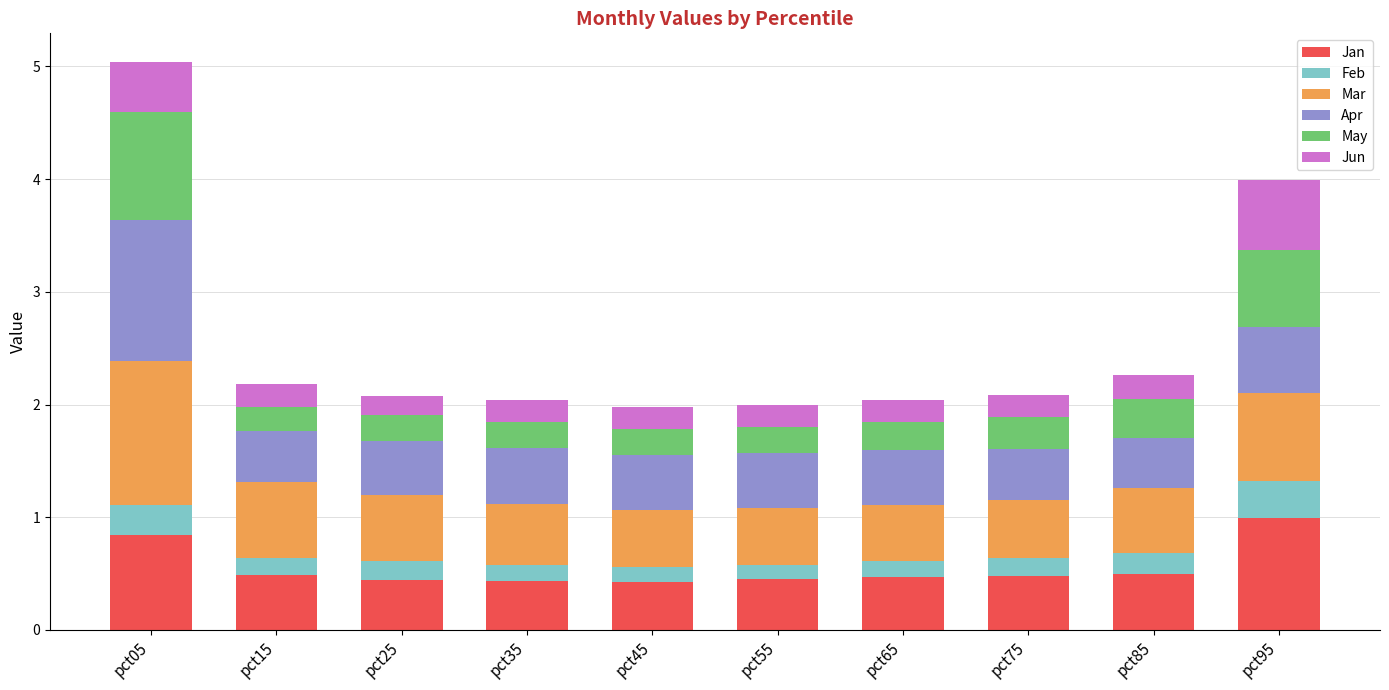

What is the total value across all series at pct85?

2.3